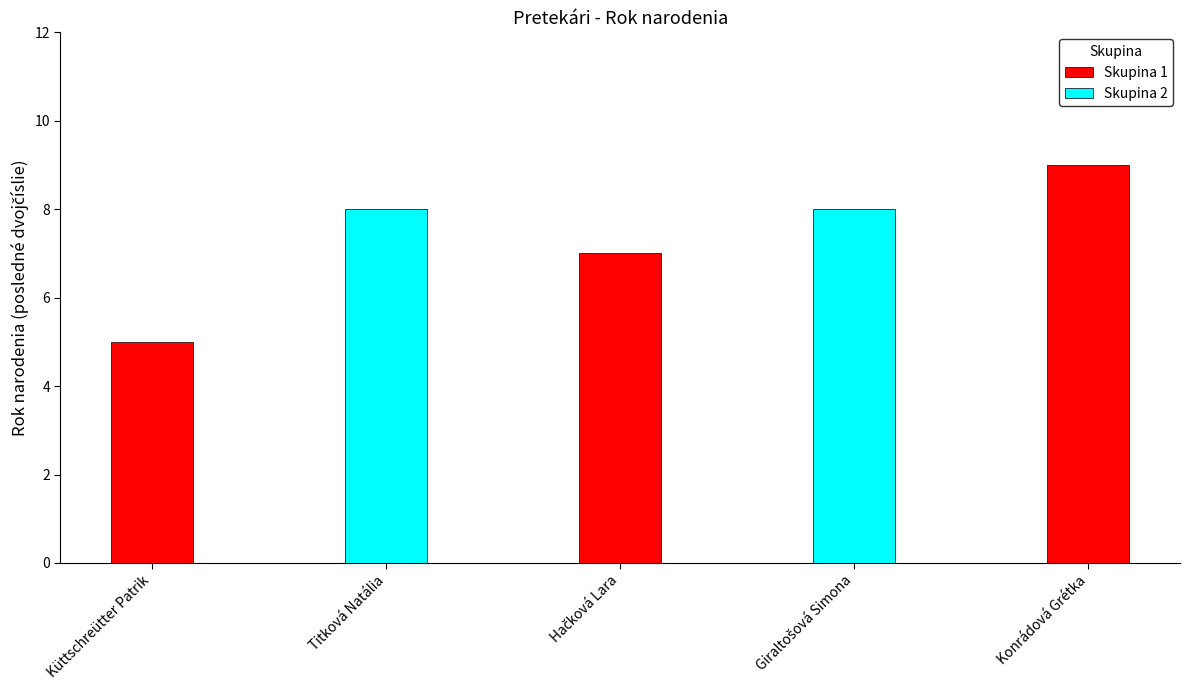

What is the value of the 4th bar from the left?

8